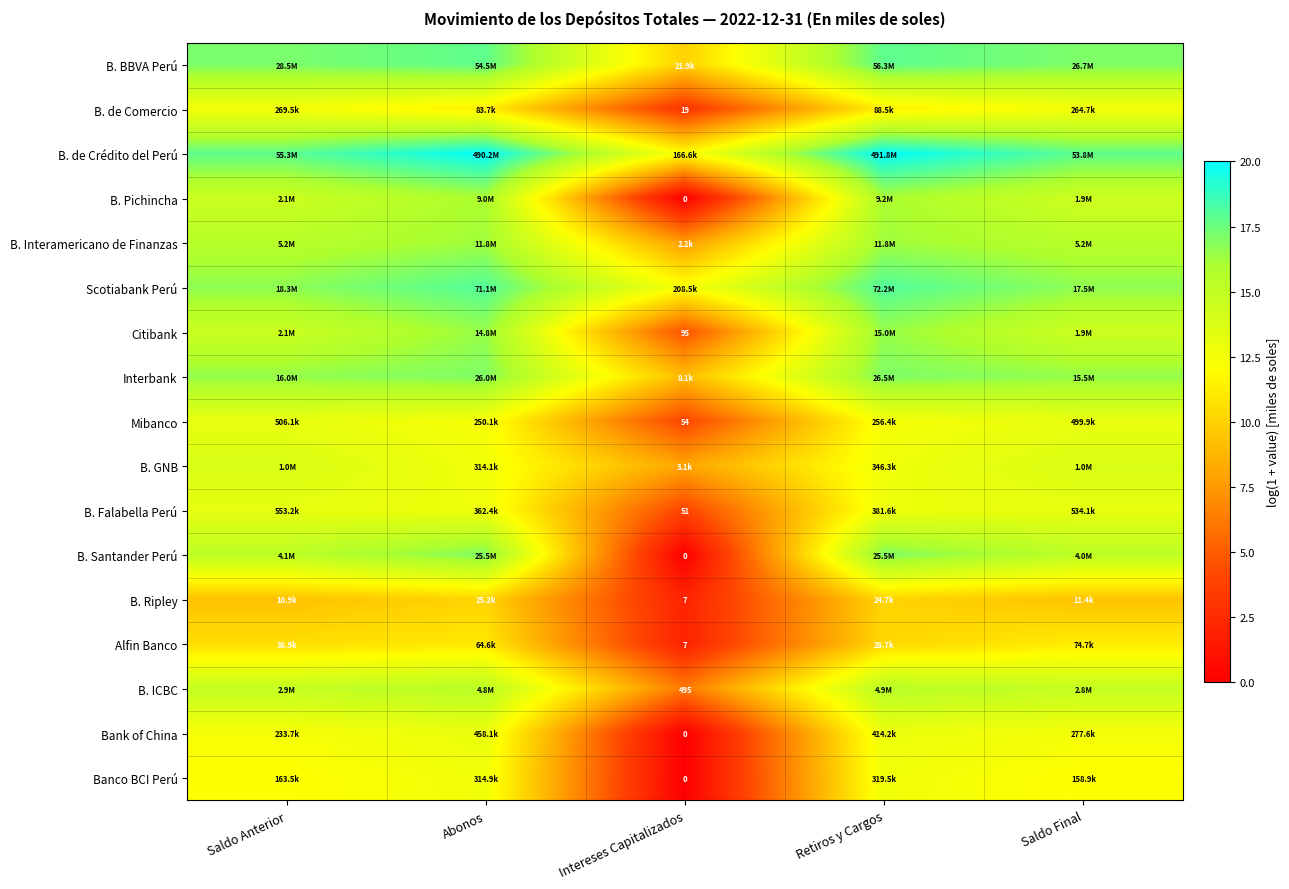

Where does the B. Interamericano de Finanzas series first go above 15?

Saldo Anterior